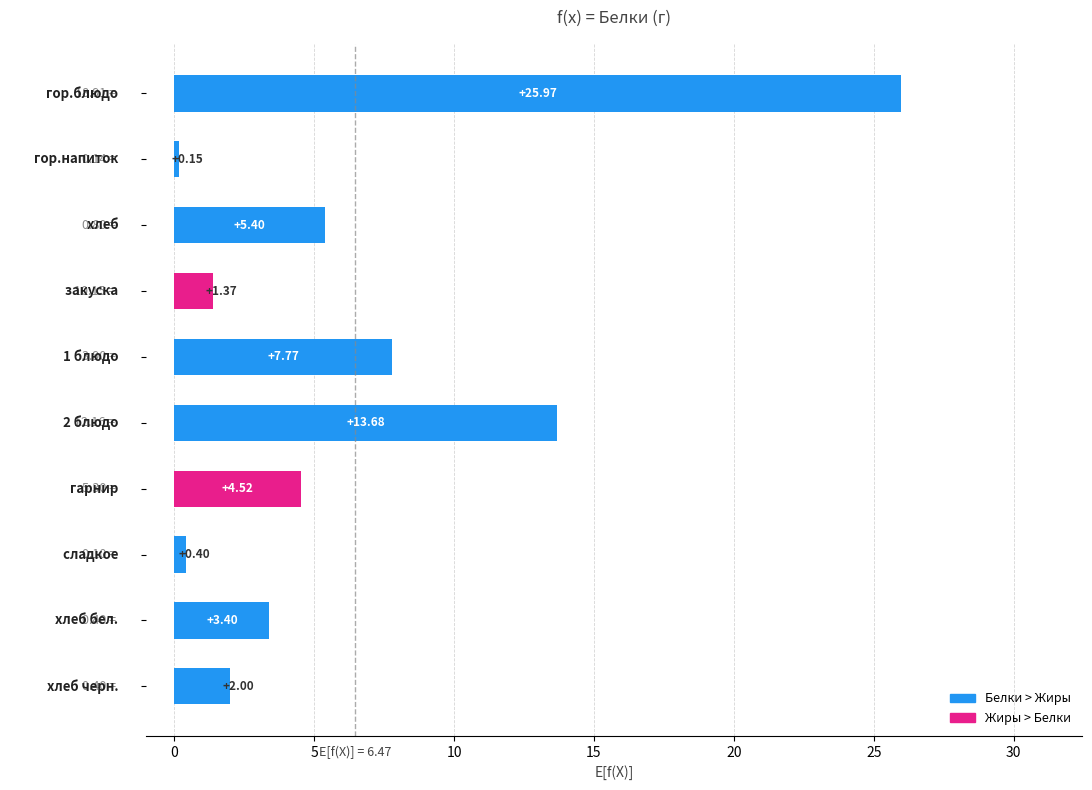

How many data points are less than 4?

5